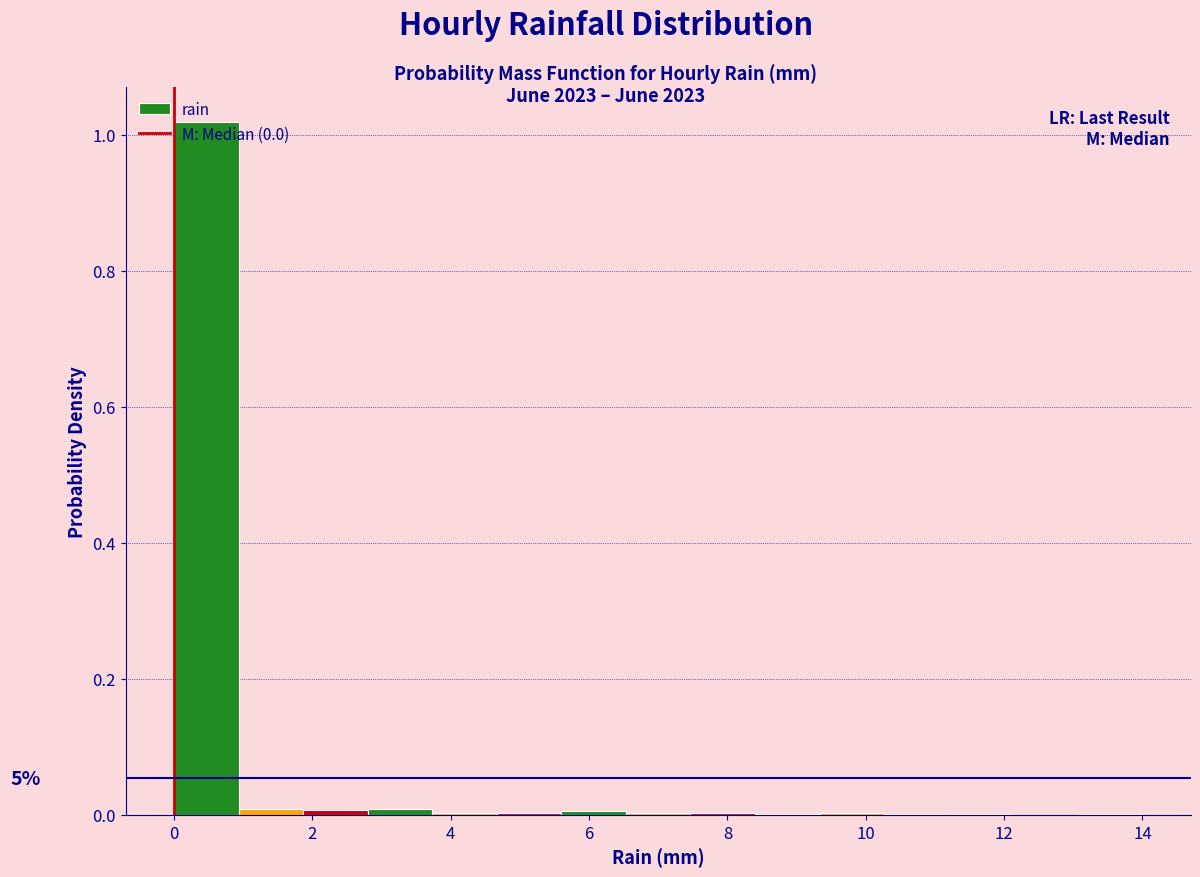

Over which range of the x-axis is the bar tallest?

0.0 to 1.0